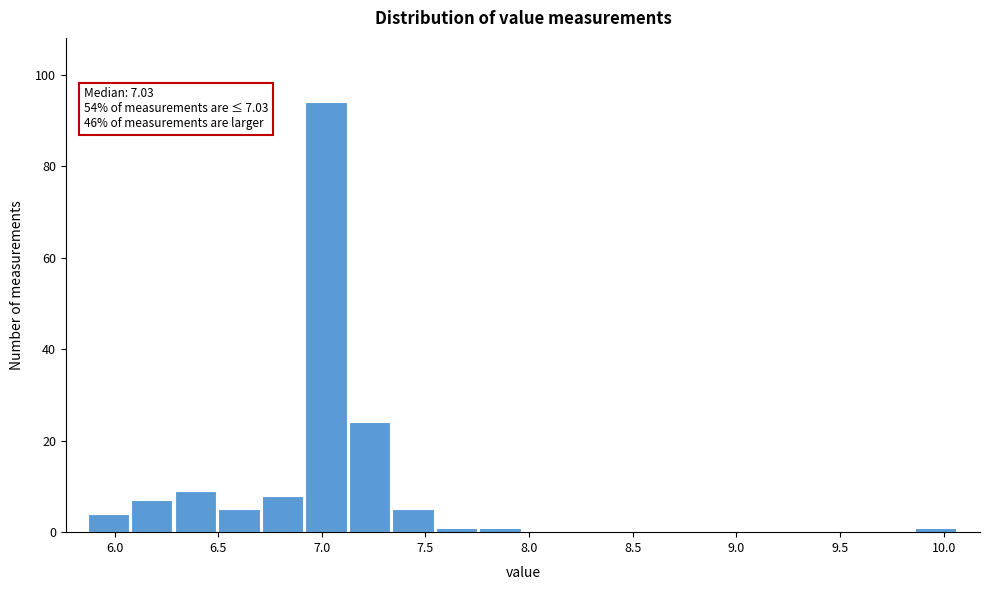

Over which range of the x-axis is the bar tallest?

6.92 to 7.13